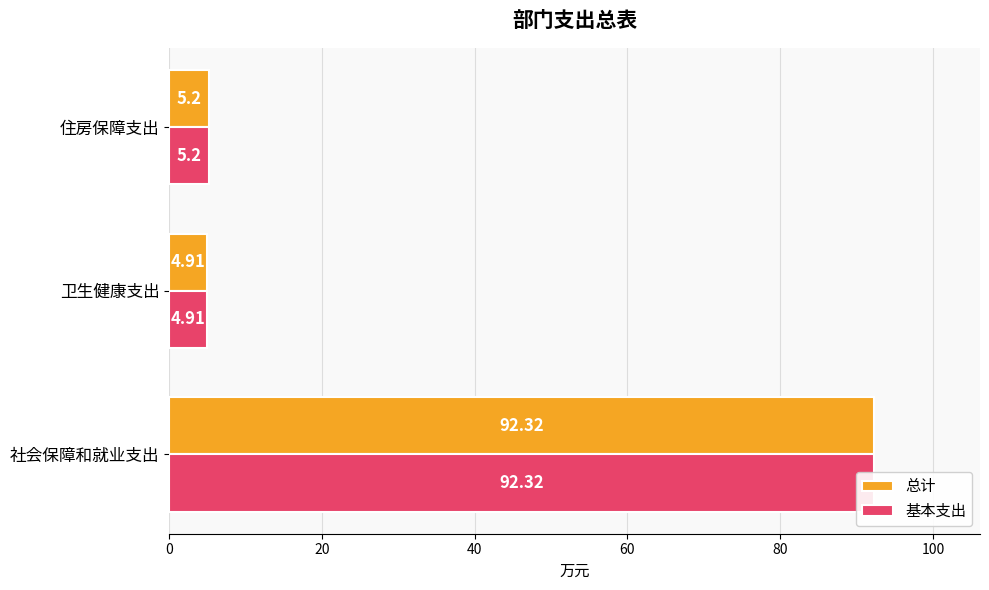

Are the bars horizontal?

Yes